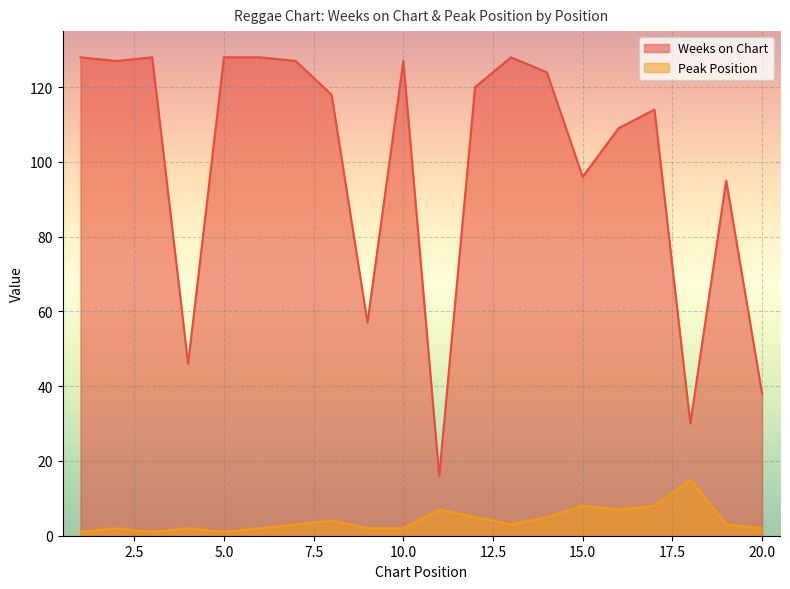

What is the difference between the highest and lowest values at 8?

114